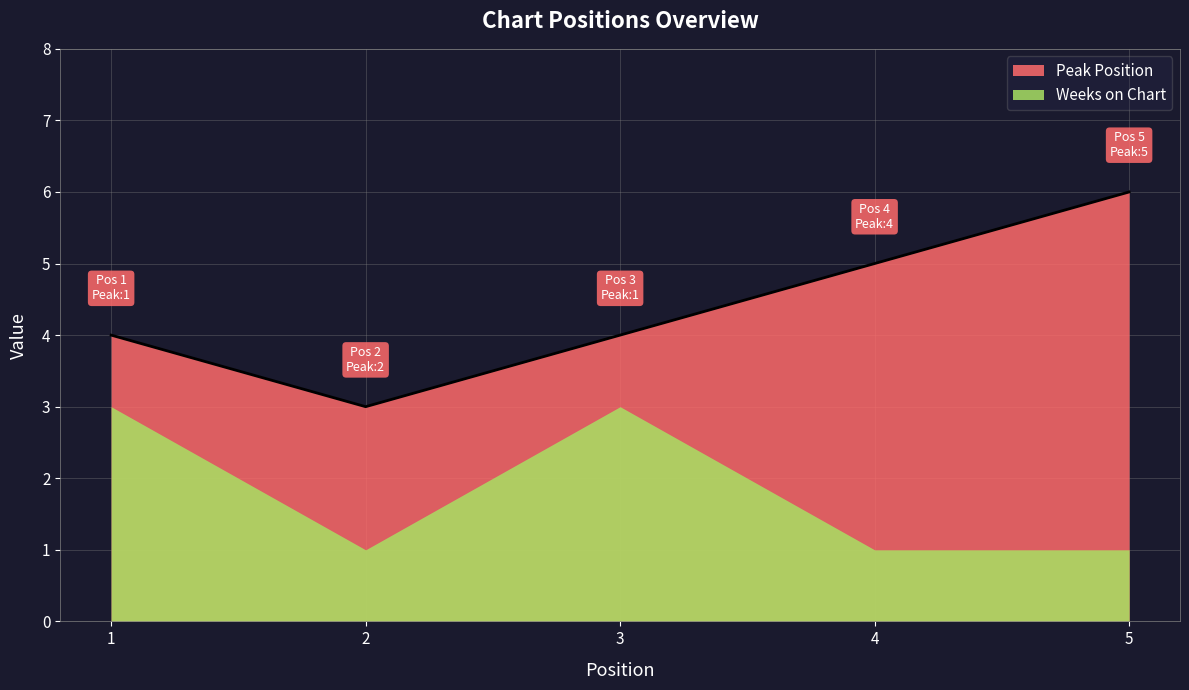

Reading right to left, extract all data points from this chart.

Peak Position: 5=5	4=4	3=1	2=2	1=1
Weeks on Chart: 5=1	4=1	3=3	2=1	1=3